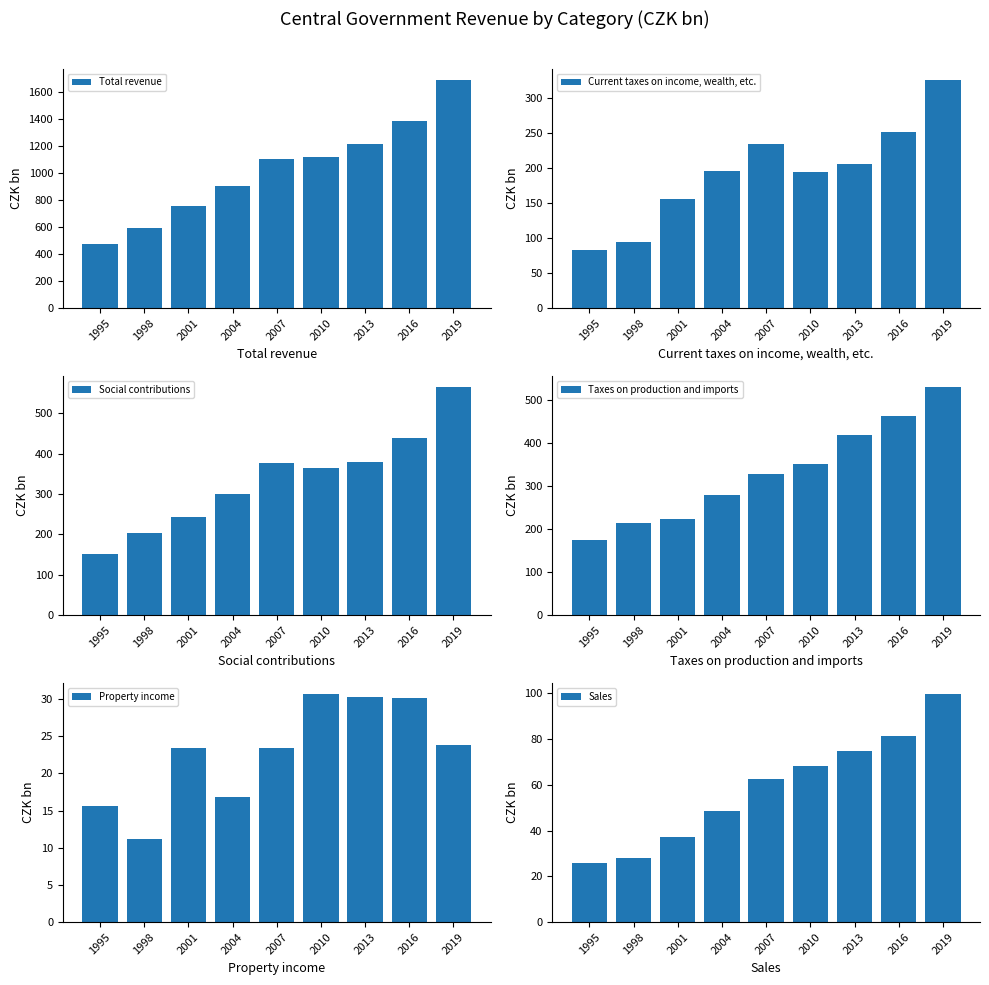

Is it true that Total revenue equals 752.8 at 2001?

True